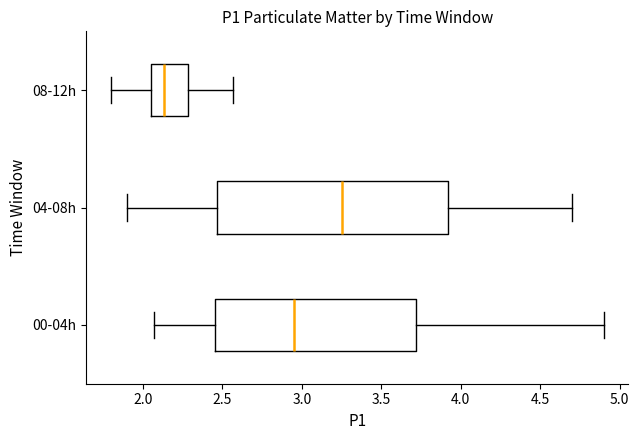

Reading bottom to top, read every box against the x-axis: the position of its median line, the range the box covers, and the ends of its whiskers. The values are not printed on the chart, so give them approximately, as read against the axis.

00-04h: median 2.95, box 2.45 to 3.70, whiskers 2.05 to 4.90
04-08h: median 3.25, box 2.45 to 3.90, whiskers 1.90 to 4.70
08-12h: median 2.15, box 2.05 to 2.30, whiskers 1.80 to 2.55